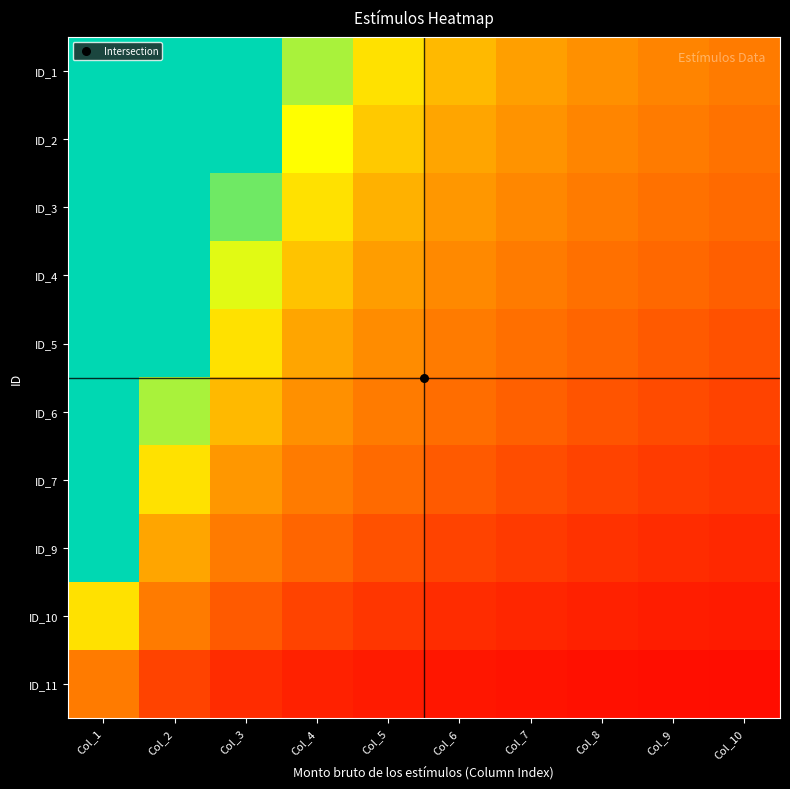

At Col_4, list the series in order from smallest to largest.

ID_11, ID_10, ID_9, ID_7, ID_6, ID_5, ID_4, ID_3, ID_2, ID_1